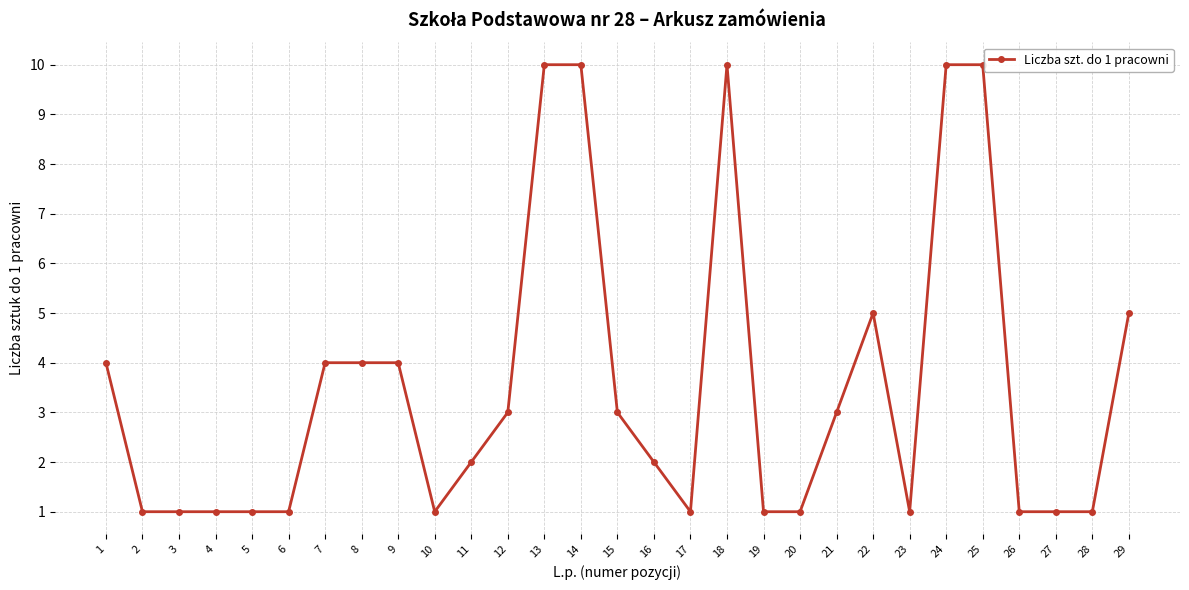

True or false: the data shows 1 at 16.

False